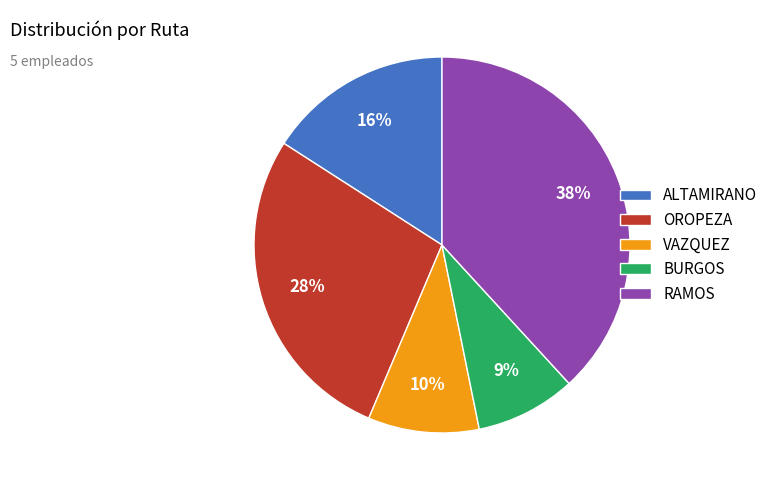

Does RAMOS represent more than half of the total?

No